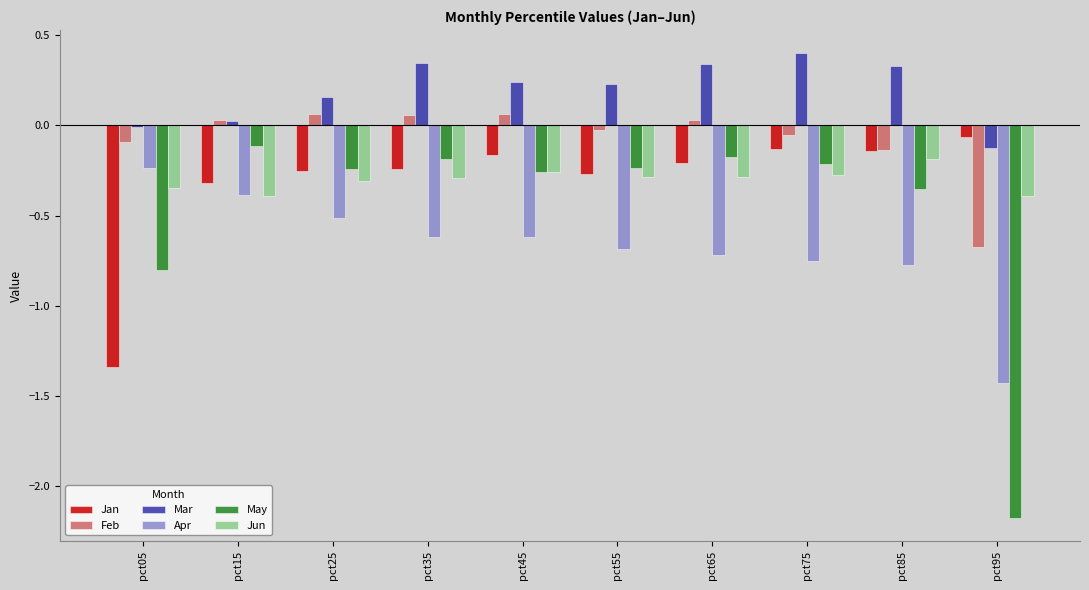

What is the maximum value for Mar?

0.4